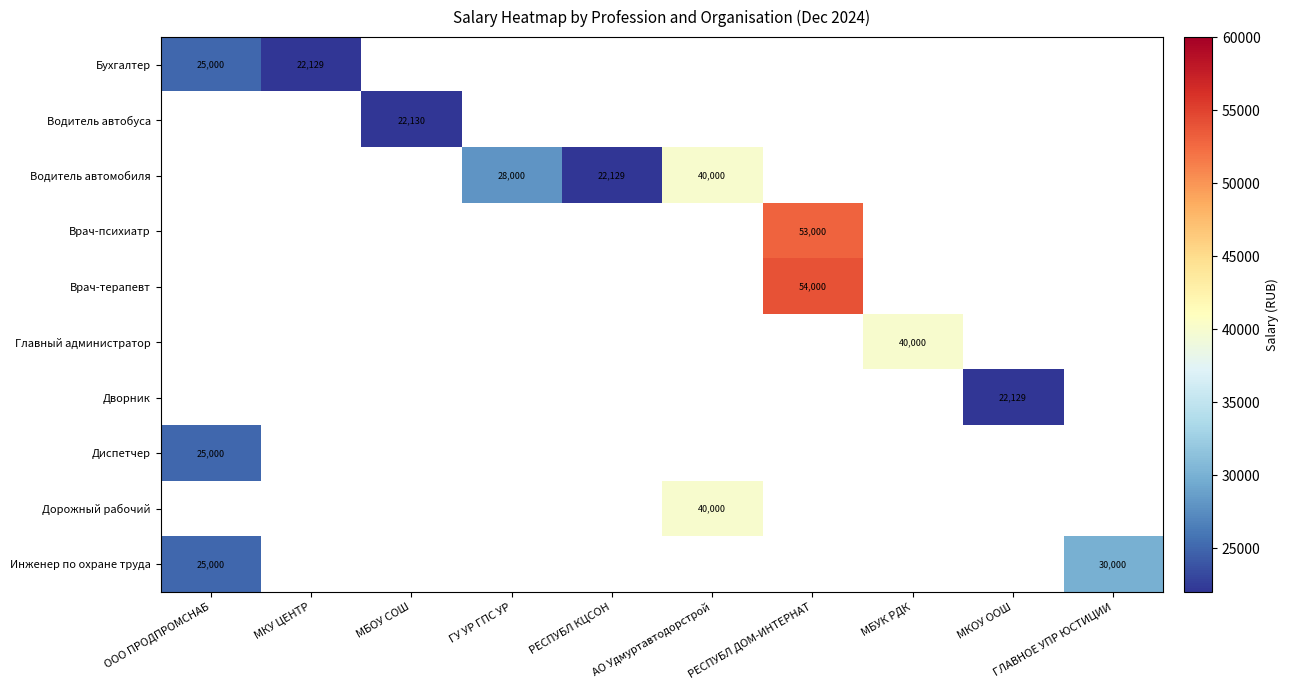

Is it true that Водитель автобуса equals 11660 at МБОУ СОШ?

False